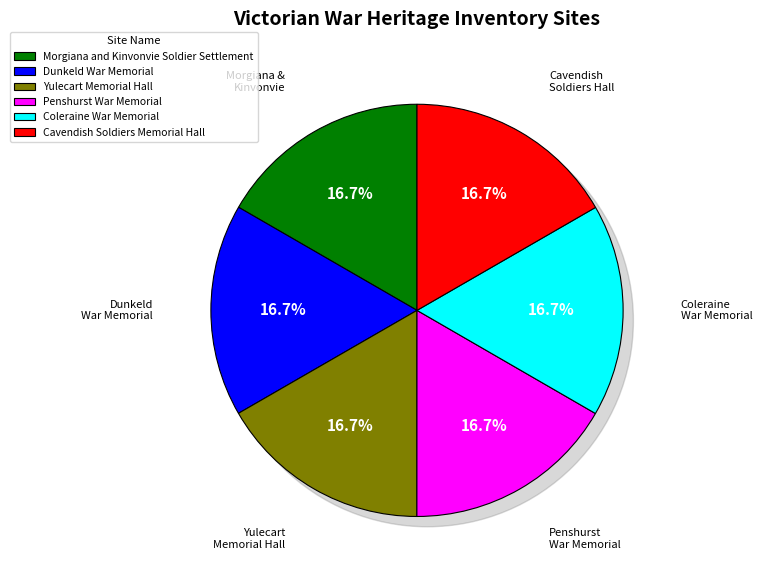

How many segments does this pie chart have?

6